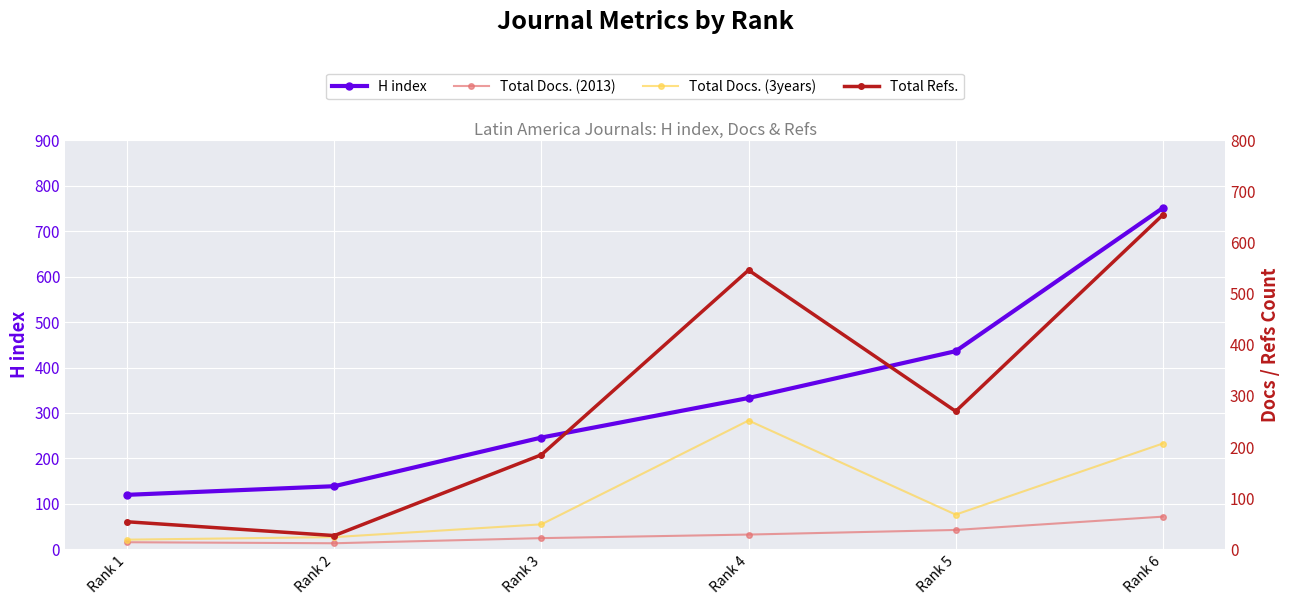

What is the sum of the H index values at Rank 2 and Rank 3?

385